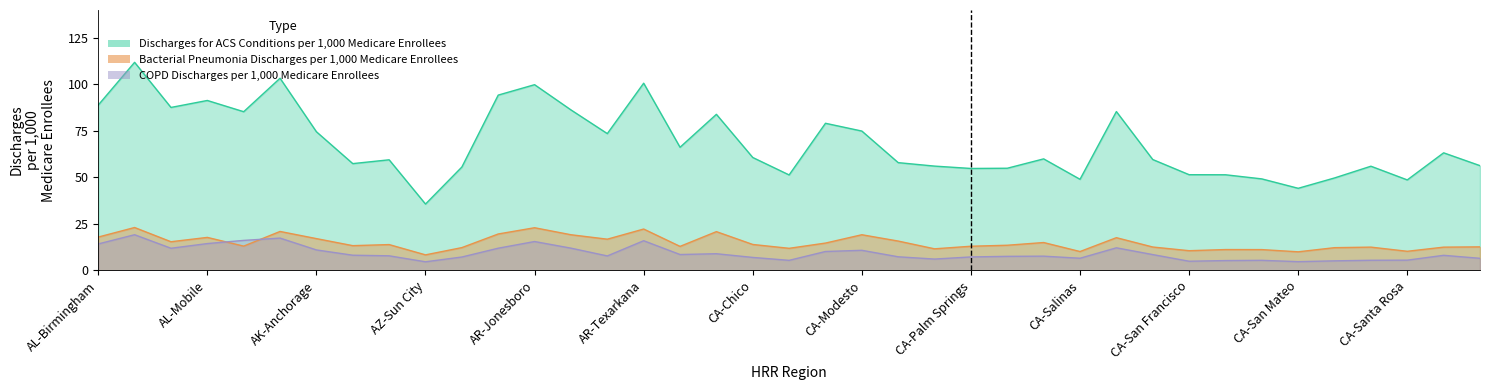

Does the chart have visible grid lines?

No